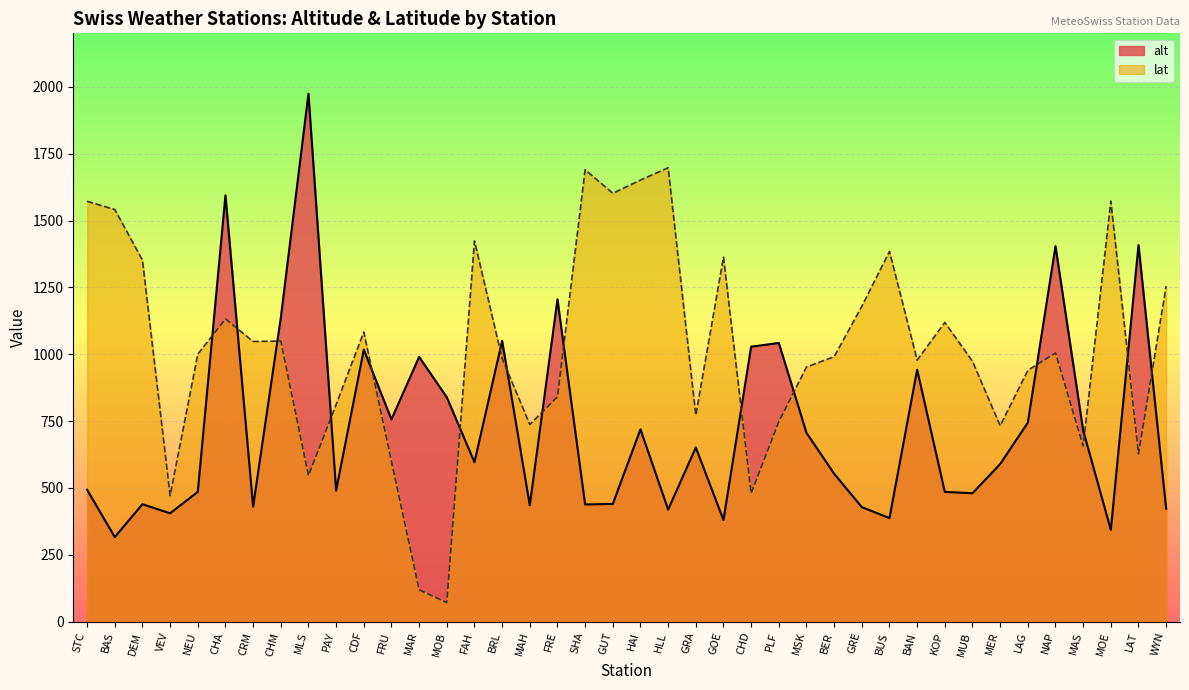

Where do lat and alt first cross each other?

NEU and CHA